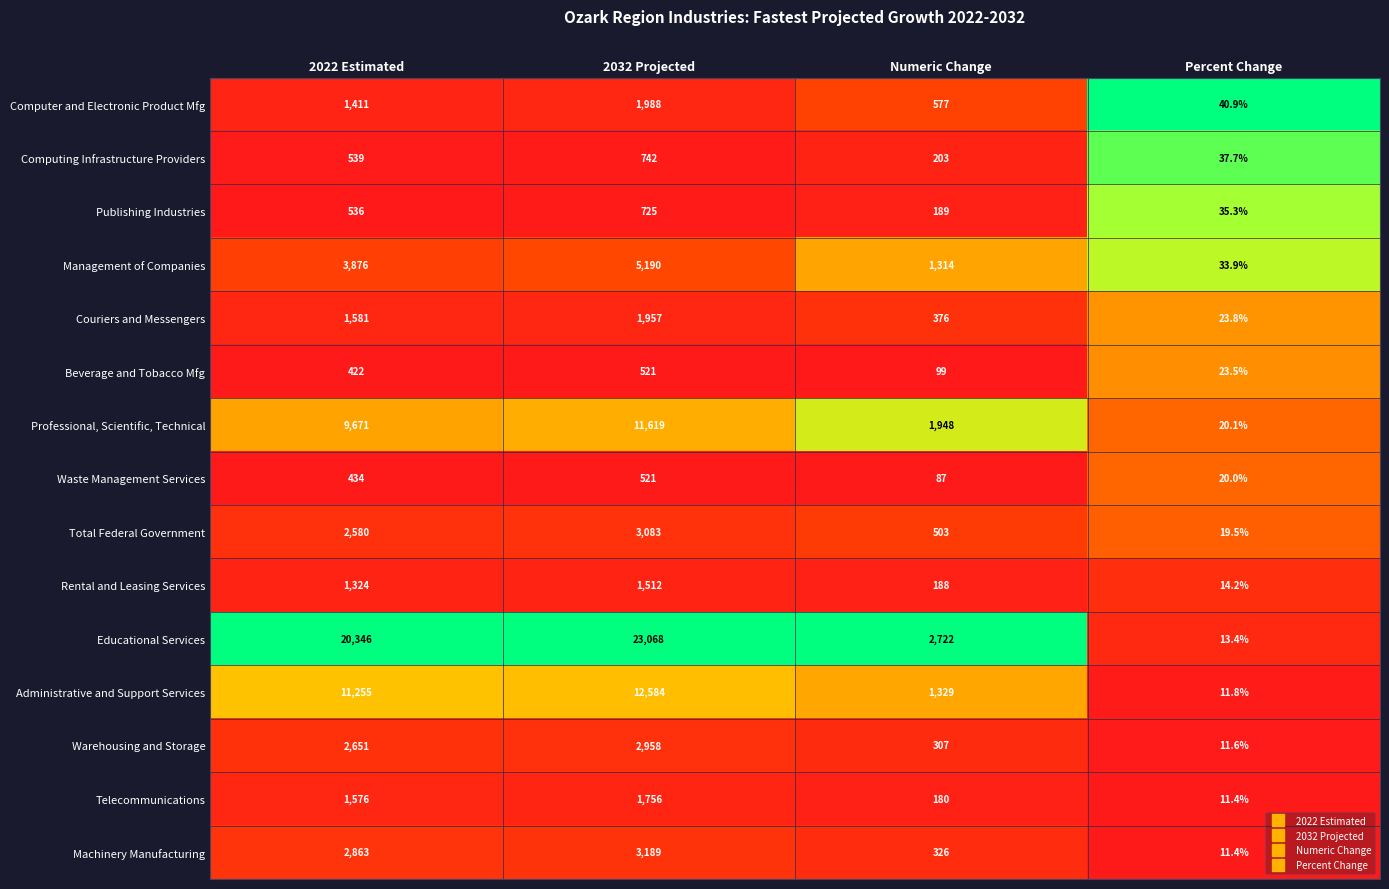

The value of Warehousing and Storage at Percent Change is 11.6. True or false?

True